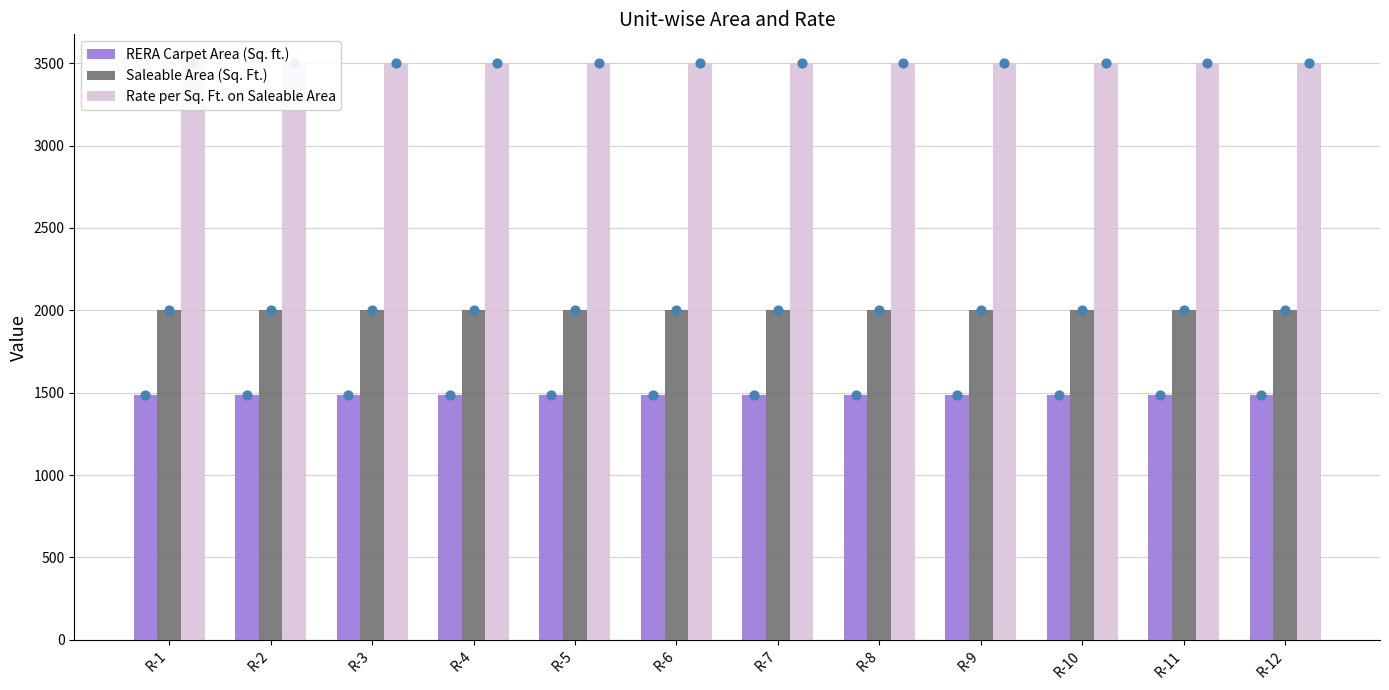

At how many categories does at least one series exceed 3364?

12